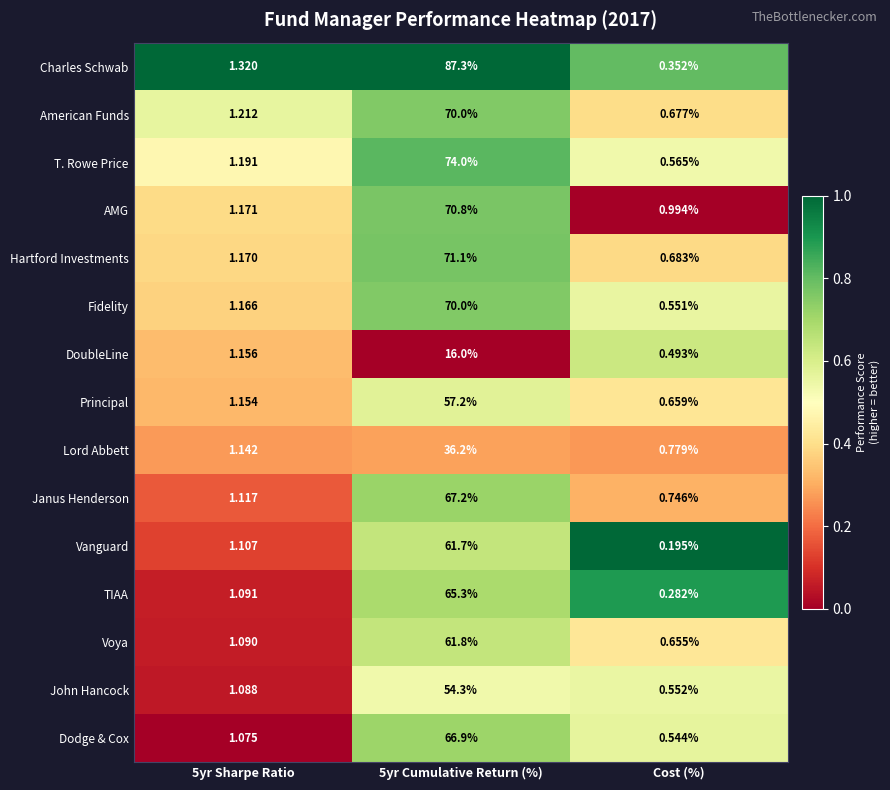

At 5yr Sharpe Ratio, list the series in order from smallest to largest.

Dodge & Cox, John Hancock, Voya, TIAA, Vanguard, Janus Henderson, Lord Abbett, Principal, DoubleLine, Fidelity, Hartford Investments, AMG, T. Rowe Price, American Funds, Charles Schwab